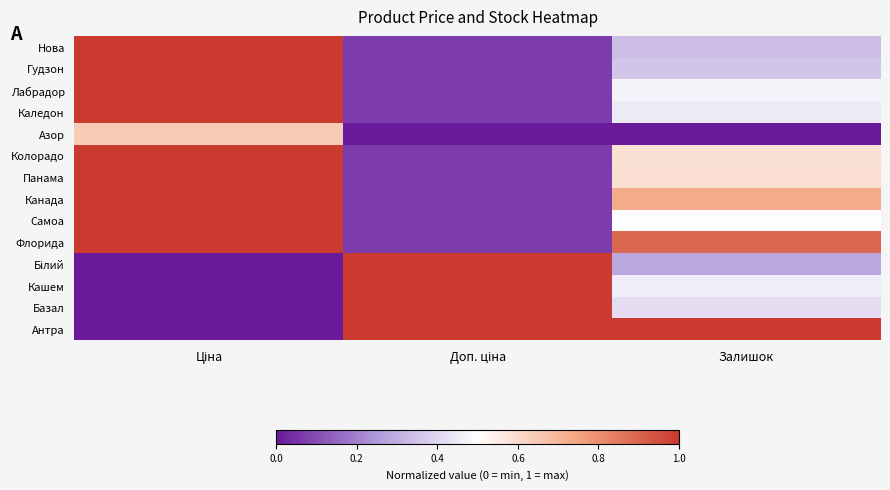

Which category has the lowest value across all series?

Доп. ціна